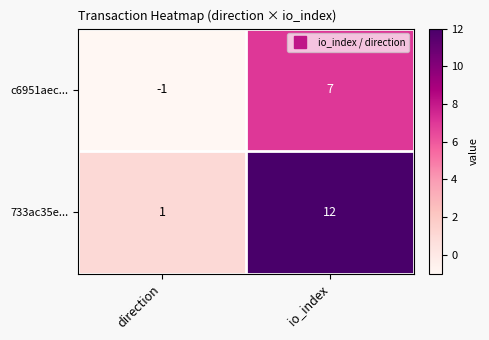

What is the maximum value shown in the chart?

12